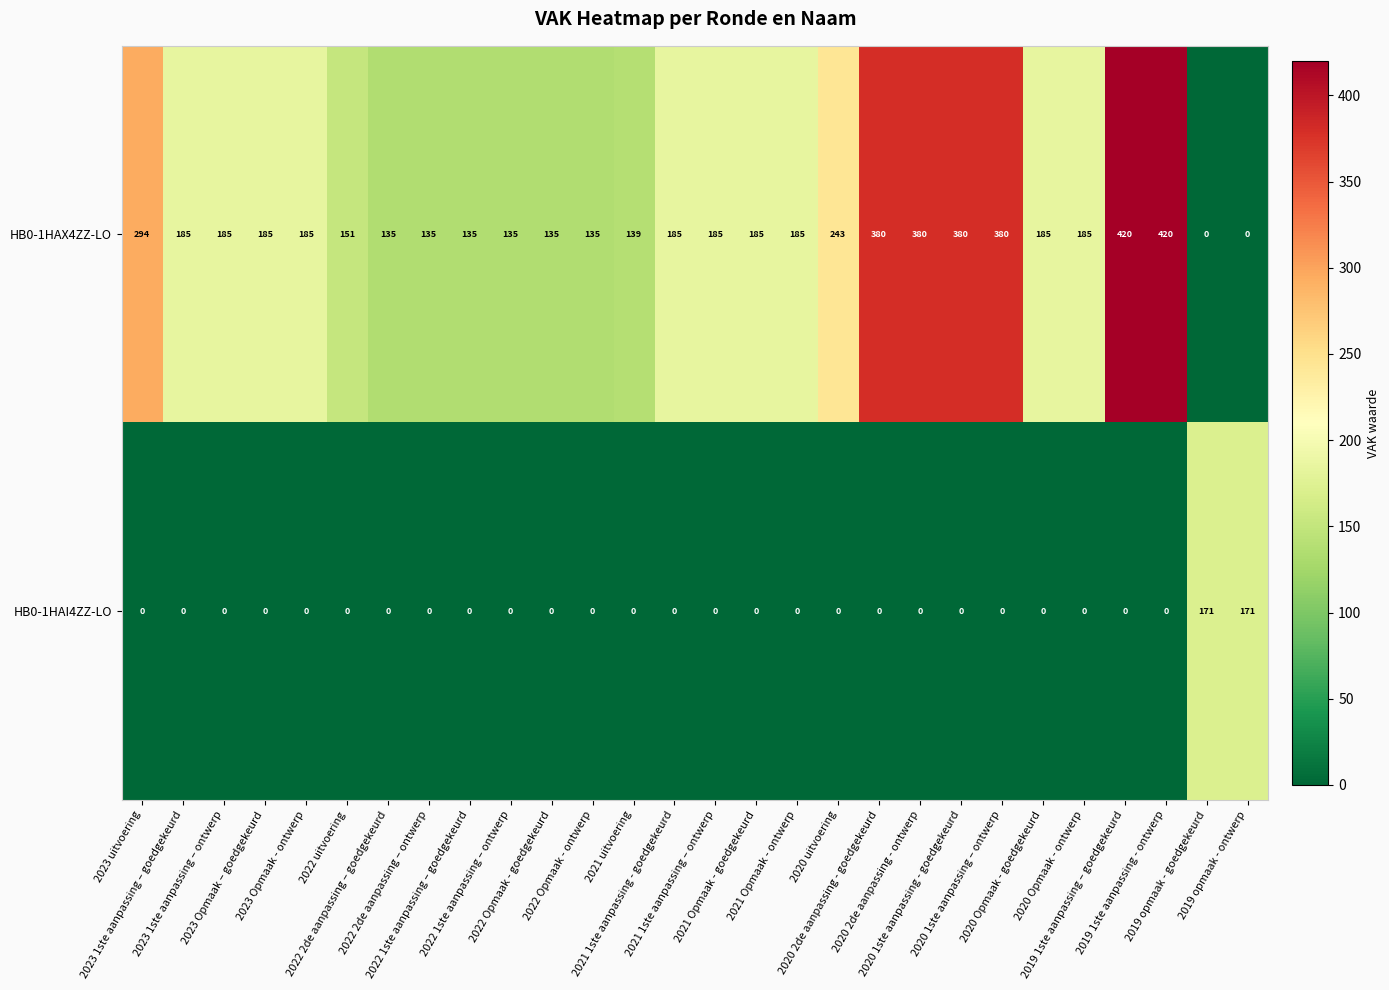

What is the maximum value for HB0-1HAX4ZZ-LO?

420